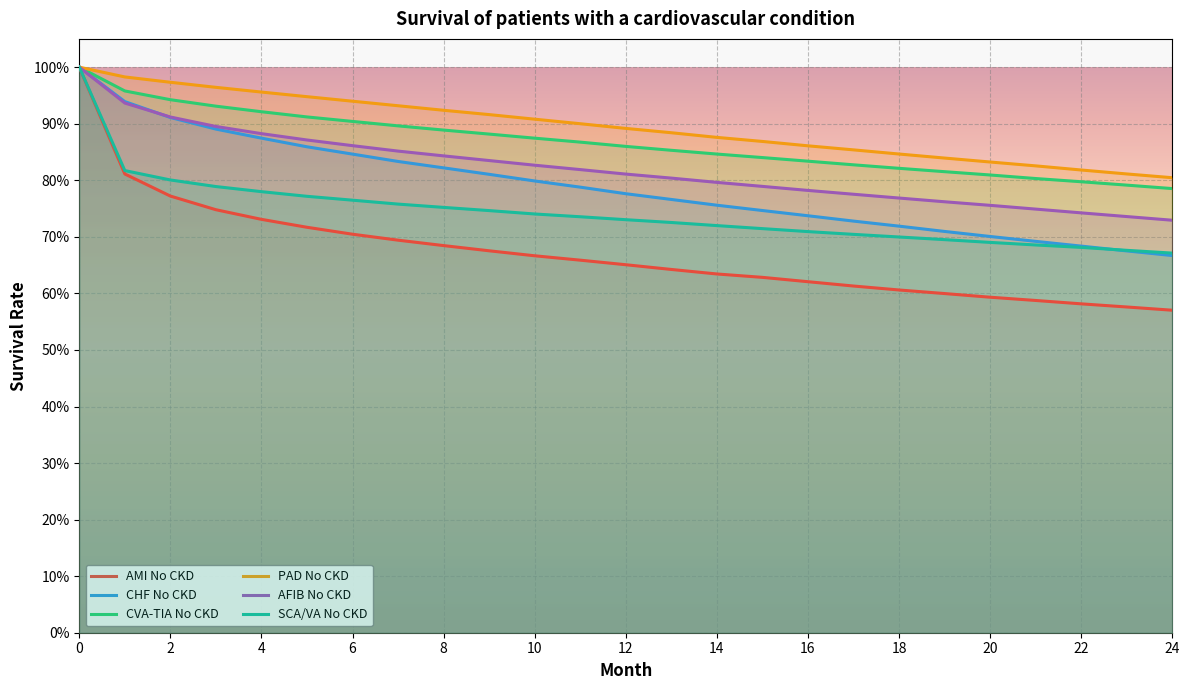

What is the spread (max minus min) of values at 4?

0.2